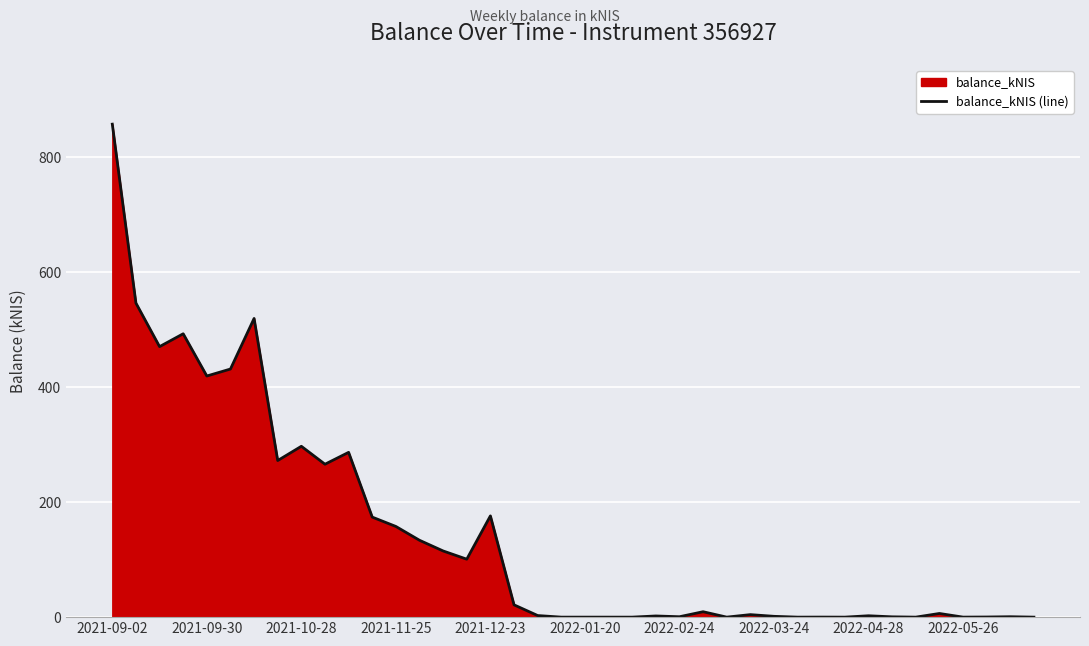

Does the chart display data point markers on the line(s)?

No